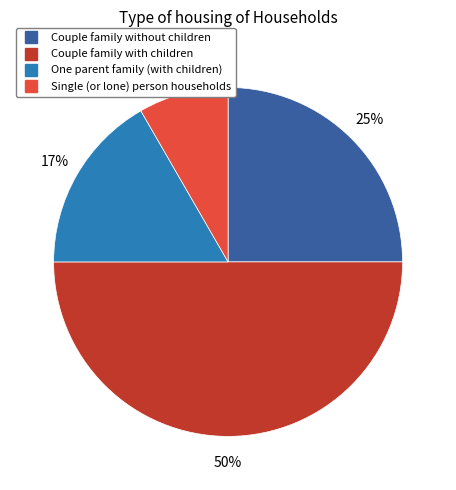

To the nearest percent, what is the difference between the One parent family (with children) and Couple family without children slice percentages?

8%